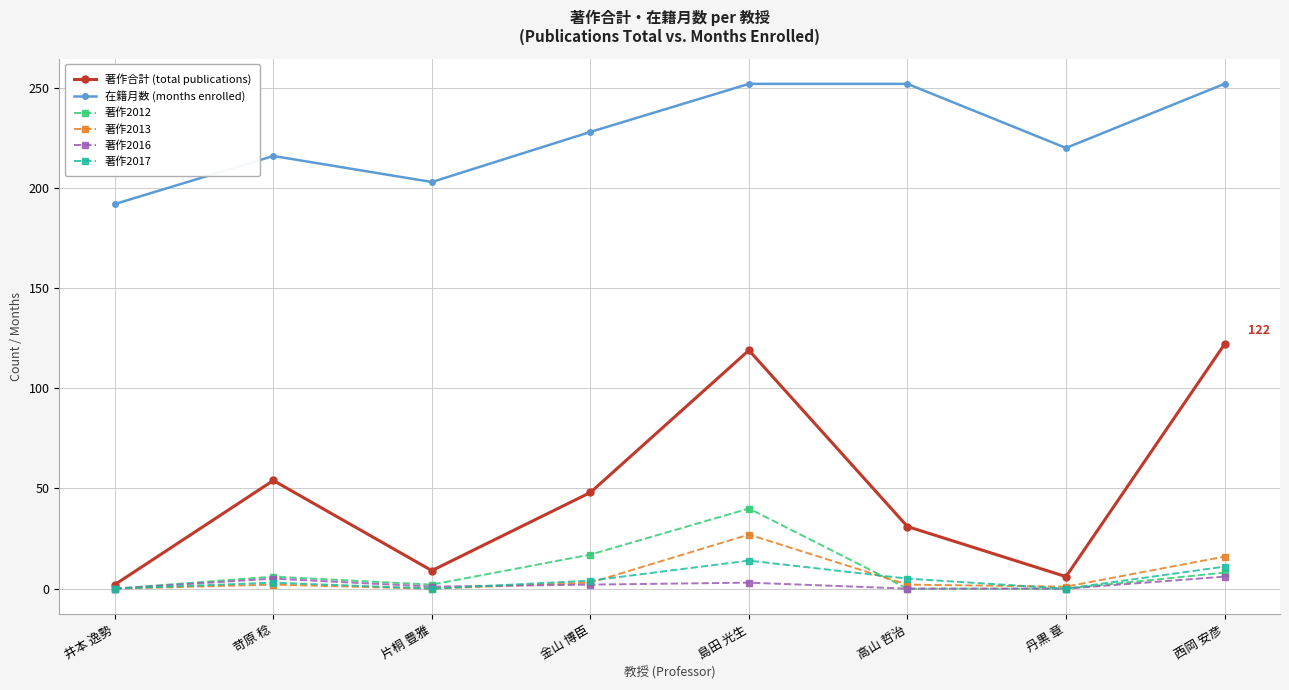

How many lines are shown in the chart?

6